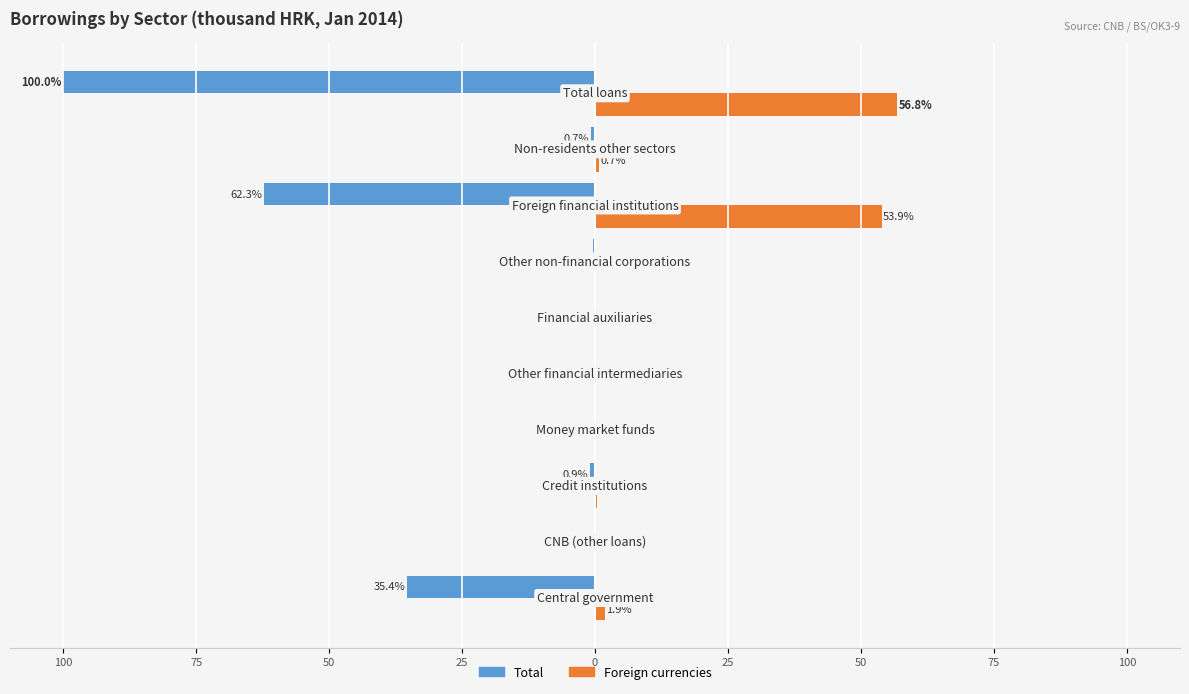

Reading left to right, list all the values displayed in this chart.

Total: -35.4	-0.0	-0.9	-0.1	-0.0	-0.1	-0.4	-62.3	-0.7	-100.0
Foreign currencies: 1.9	0.0	0.3	0.0	0.0	0.0	0.0	53.9	0.7	56.8